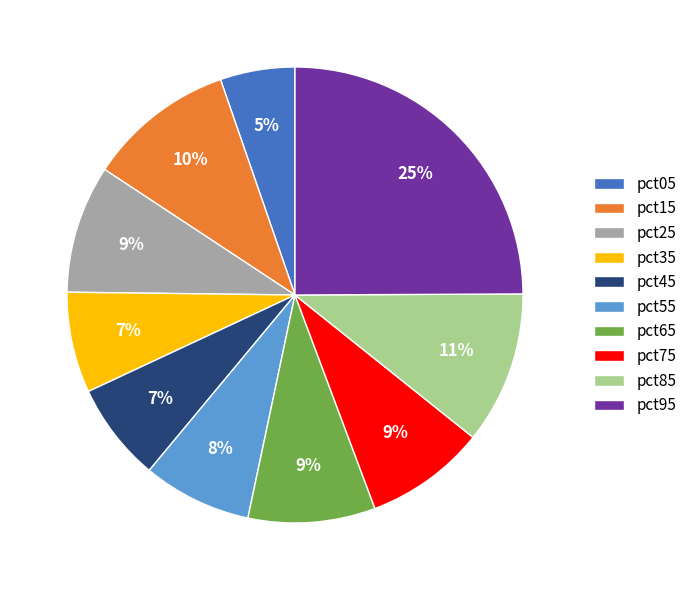

How many segments does this pie chart have?

10